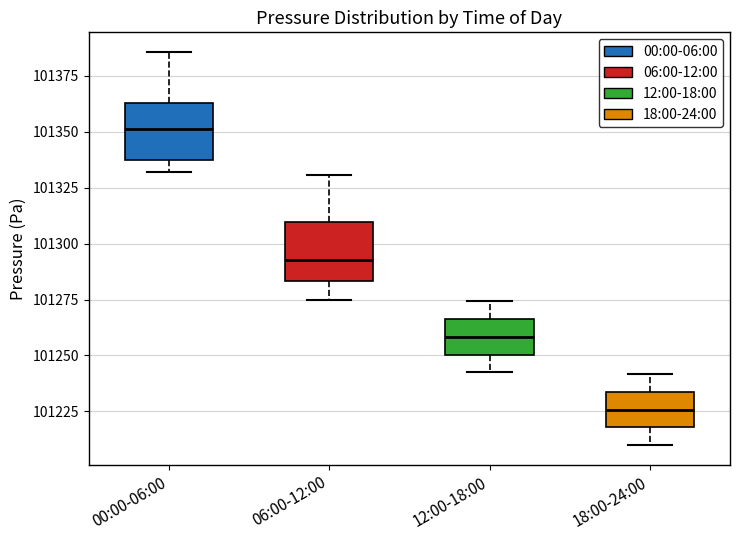

Reading left to right, transcribe this box plot: for each box, give where its median line is, the range the box spans, and where its two whiskers end, as read against the y-axis. The values are not printed on the chart, so give them approximately, as read against the axis.

00:00-06:00: median 101350, box 101340 to 101365, whiskers 101330 to 101385
06:00-12:00: median 101295, box 101285 to 101310, whiskers 101275 to 101330
12:00-18:00: median 101260, box 101250 to 101265, whiskers 101245 to 101275
18:00-24:00: median 101225, box 101220 to 101235, whiskers 101210 to 101240